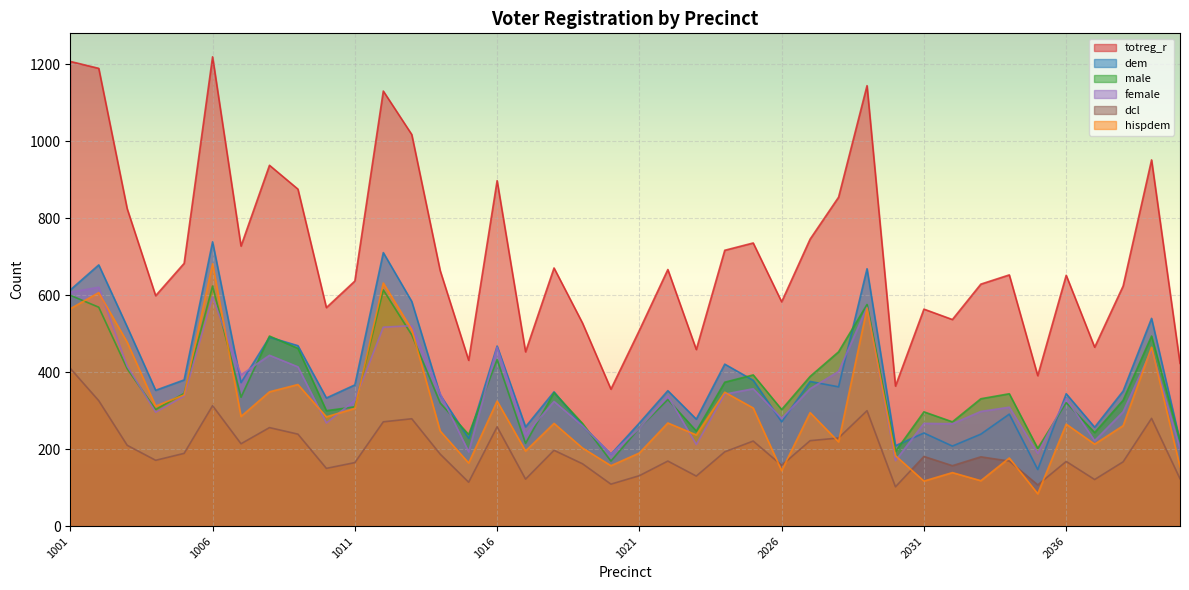

What is the sum of the hispdem values at 1017 and 1012?

827